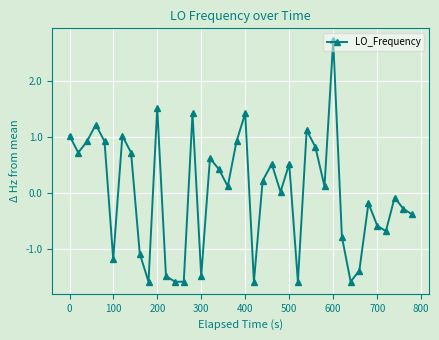

What is the value of the 35th point from the left?

-0.2